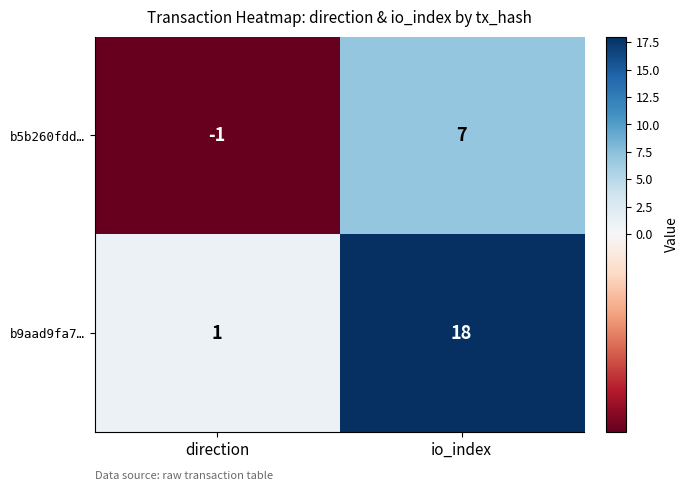

At which category does the chart reach its peak across all series?

io_index